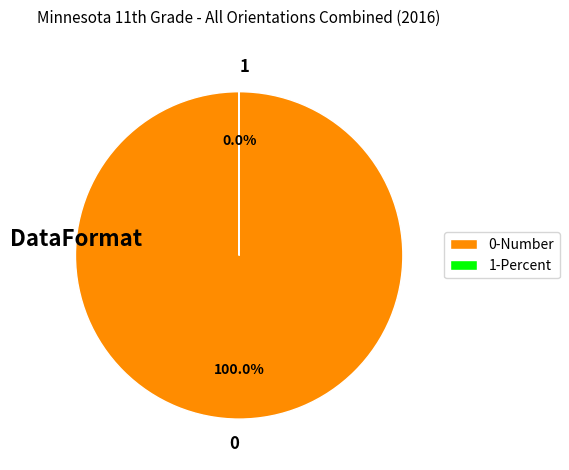

How many segments does this pie chart have?

2